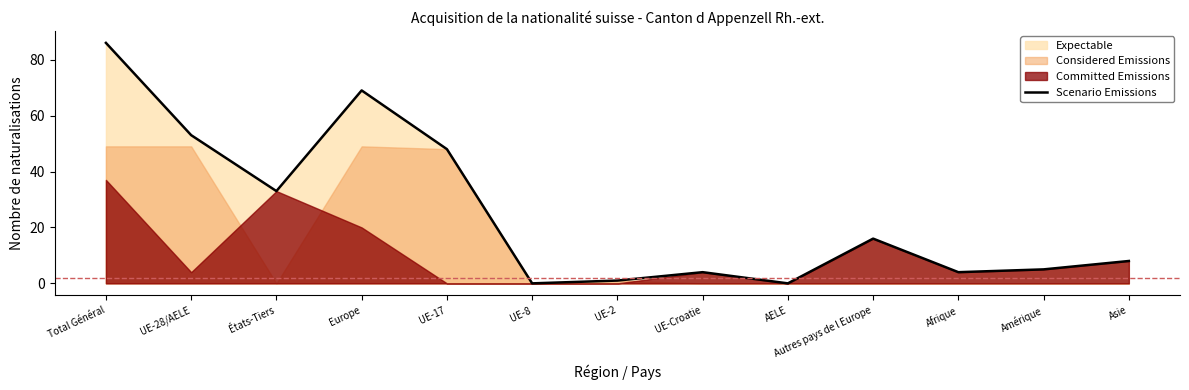

List the labels in order of value, largest first.

Total Général, Europe, UE-28/AELE, UE-17, États-Tiers, Autres pays de l Europe, Asie, Amérique, UE-Croatie, Afrique, UE-2, UE-8, AELE